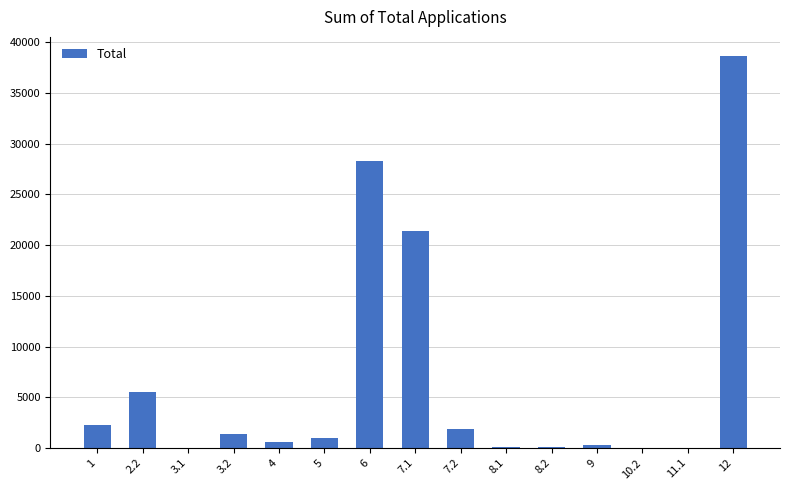

Count the number of categories in the chart.

15